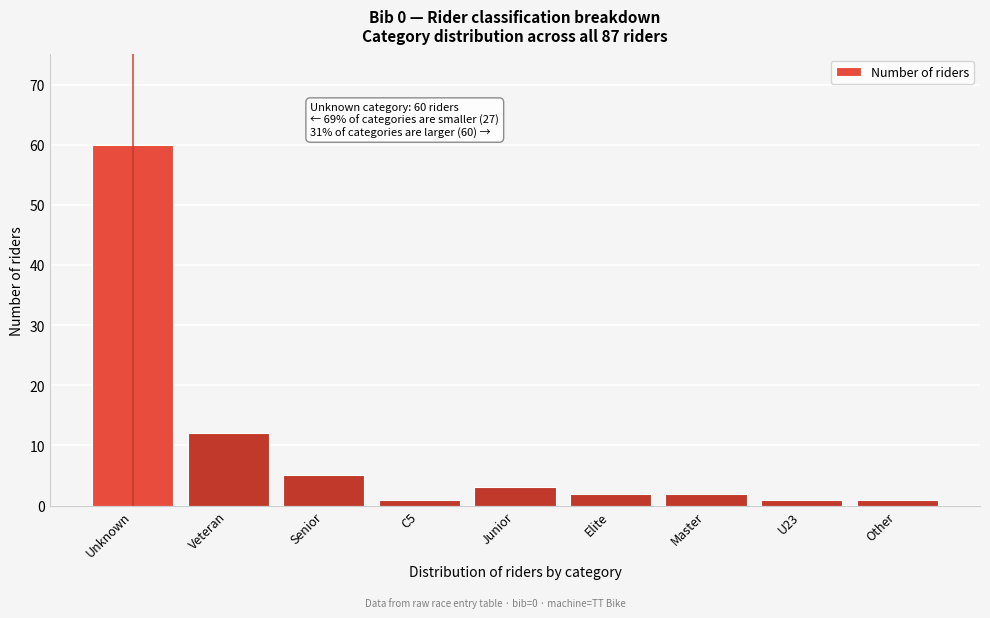

Reading right to left, what are all the values shown in this chart?

1	1	2	2	3	1	5	12	60